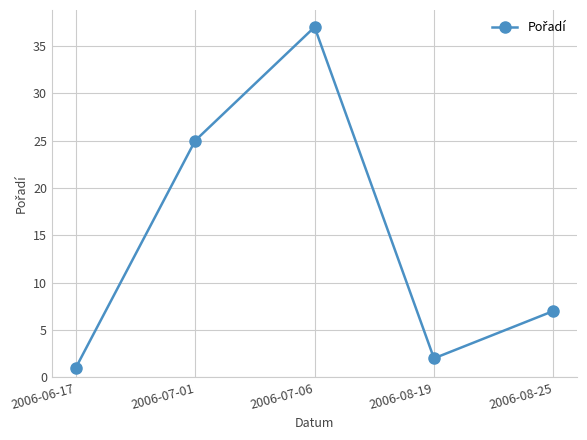

What is the minimum value shown in the chart?

1